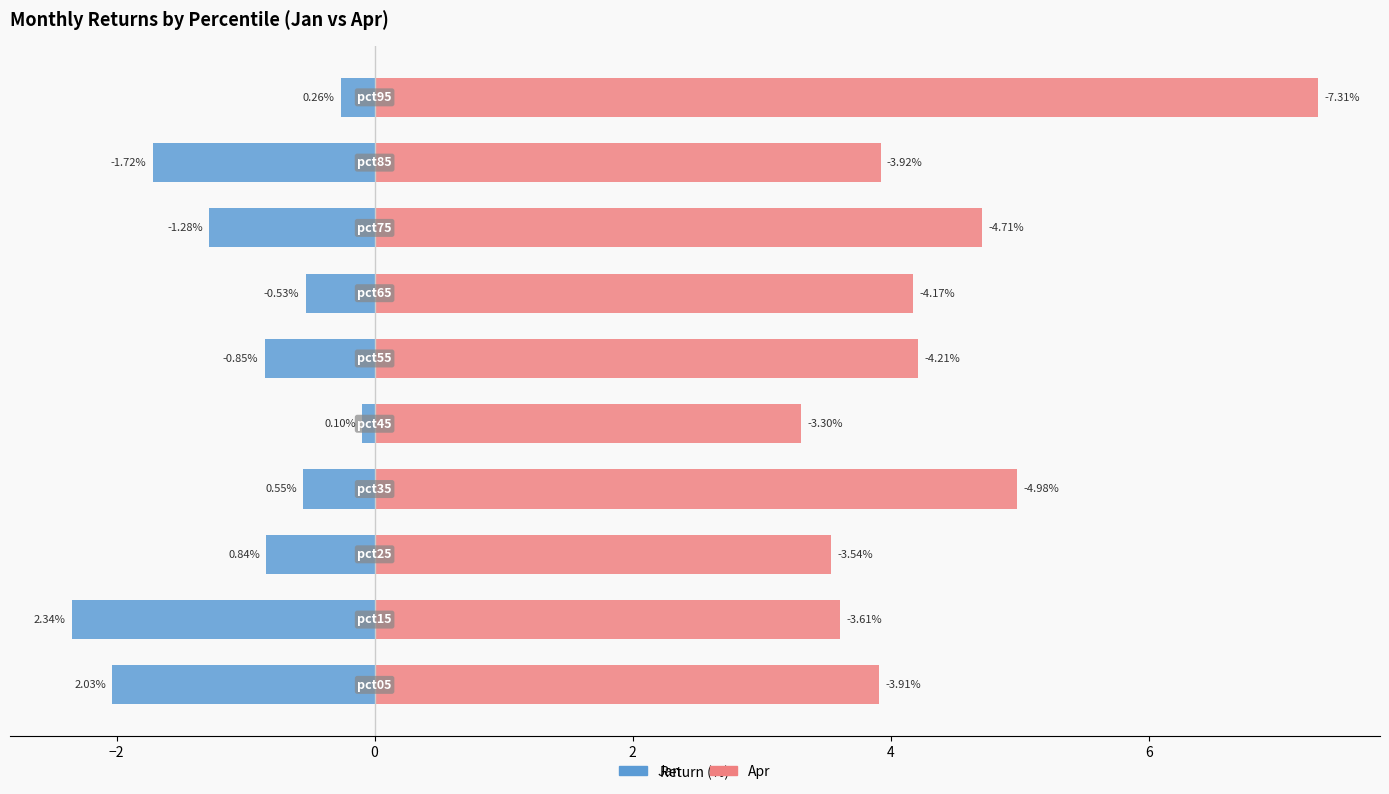

True or false: Apr has a value of 6.7 at −4.

False